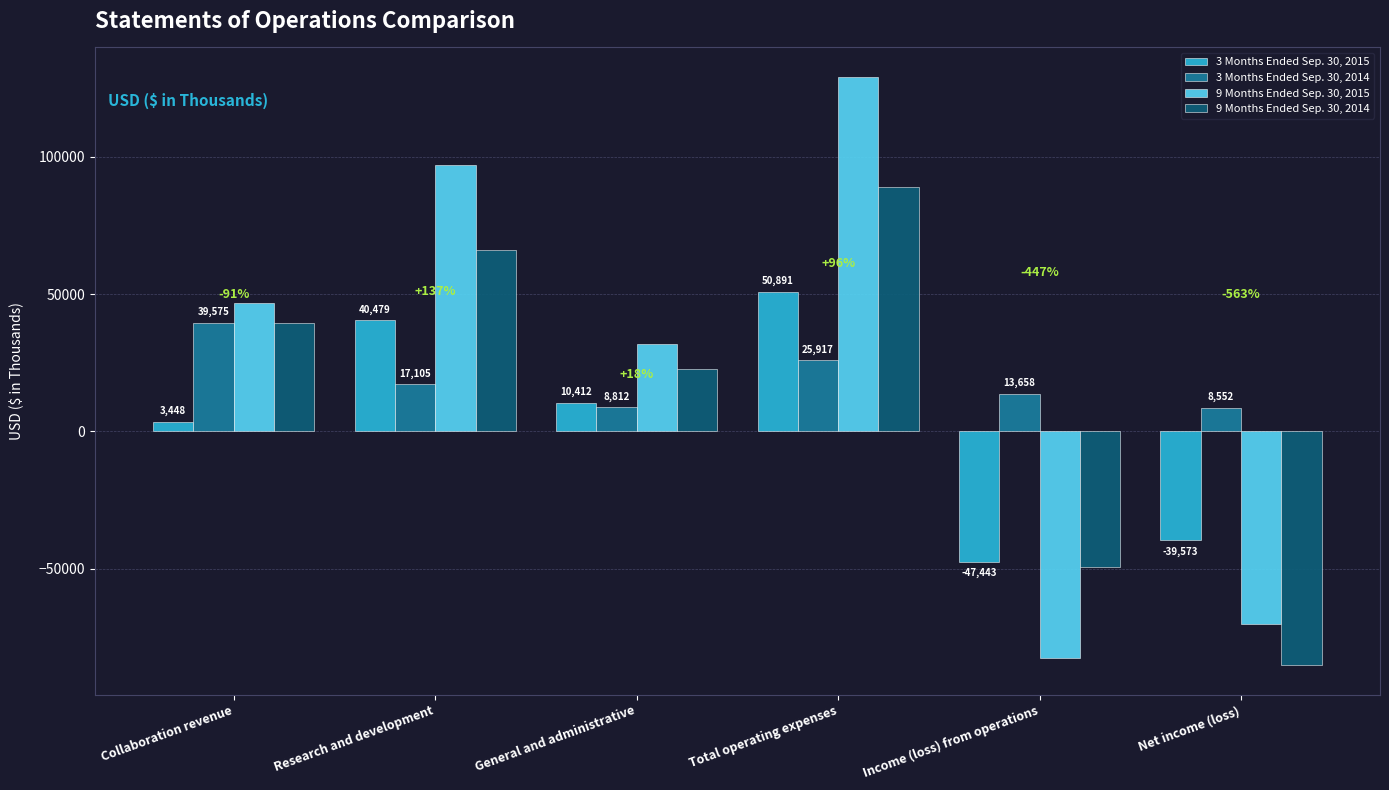

At how many categories does at least one series exceed 101455?

1